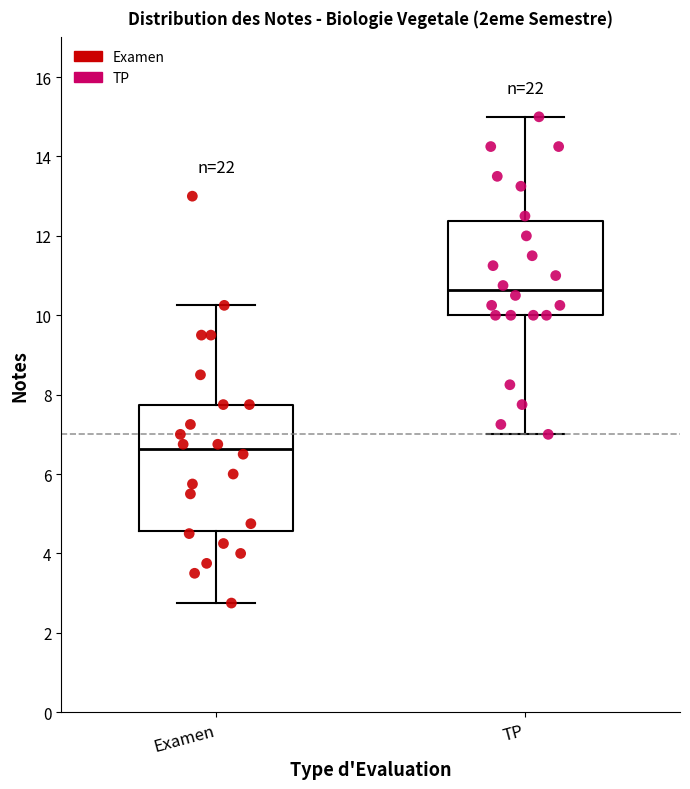

Reading left to right, read every box against the y-axis: the position of its median line, the range the box covers, and the ends of its whiskers. The values are not printed on the chart, so give them approximately, as read against the axis.

Examen: median 6.6, box 4.6 to 7.8, whiskers 2.8 to 10.2
TP: median 10.6, box 10.0 to 12.4, whiskers 7.0 to 15.0